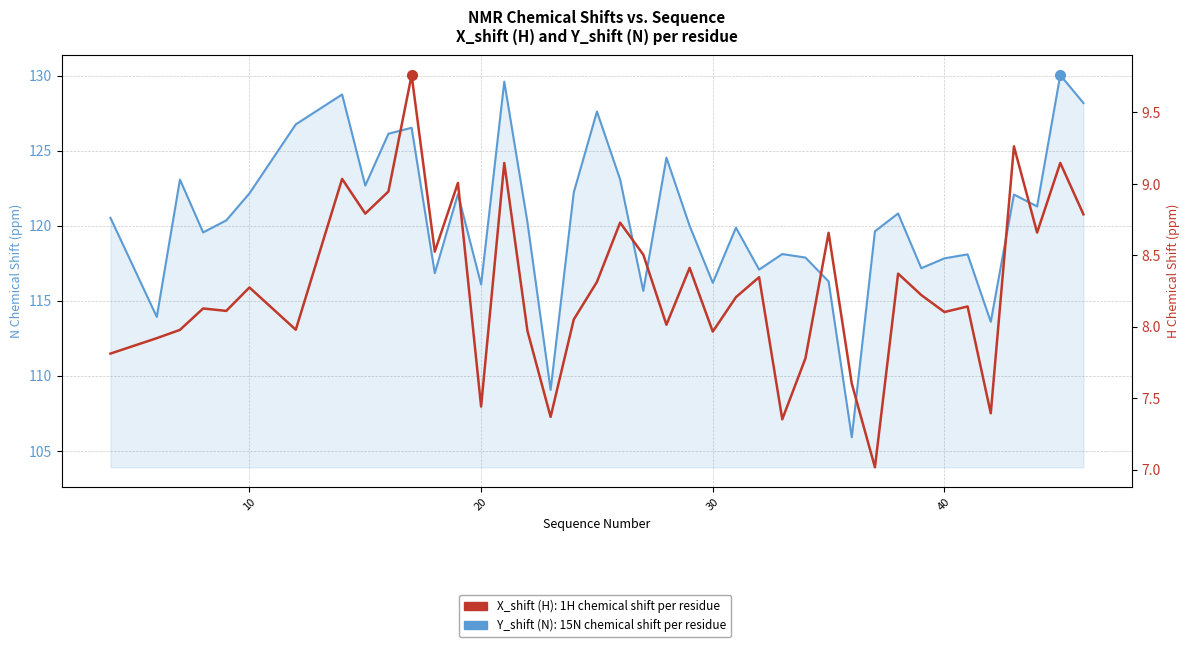

What is the difference between the second highest and second lowest values in the X_shift (H) series?

1.9